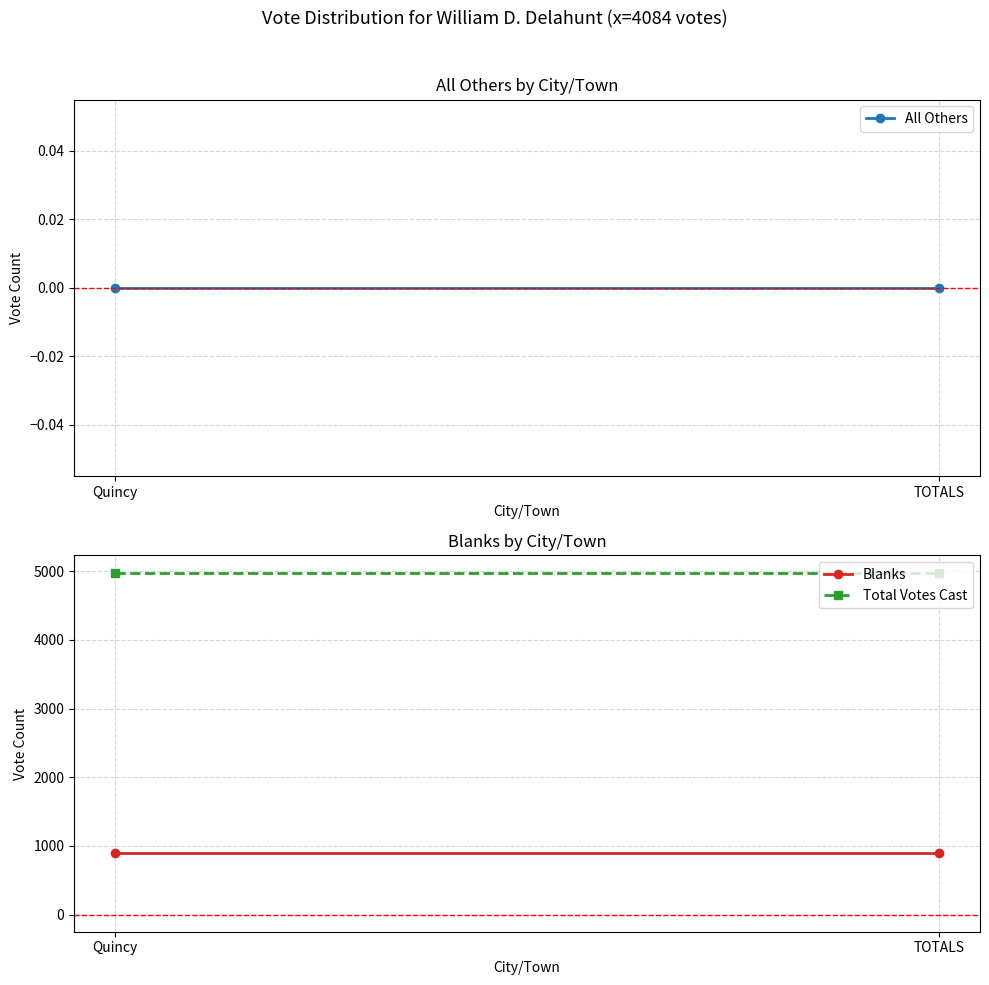

Rank the series at Quincy from highest to lowest value.

Total Votes Cast, Blanks, All Others